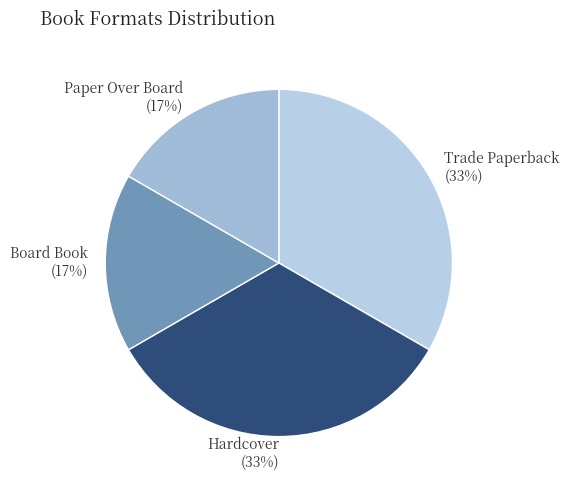

How many slices are in this pie chart?

4